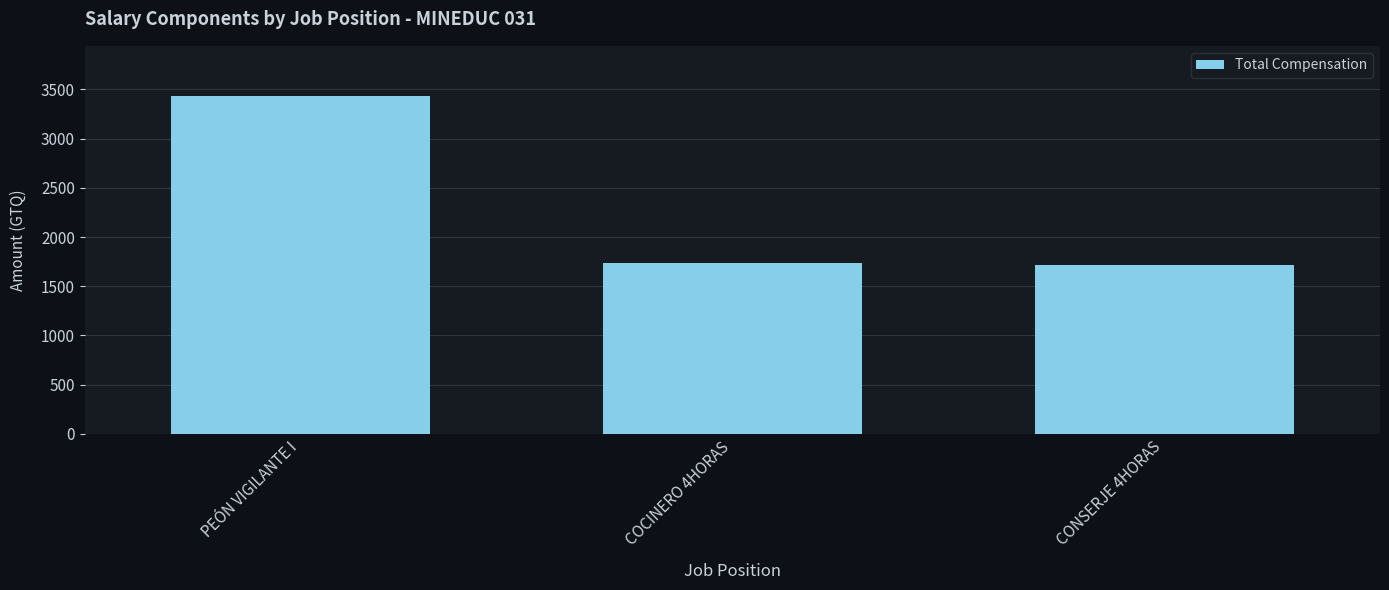

What is the greatest value displayed?

3428.4